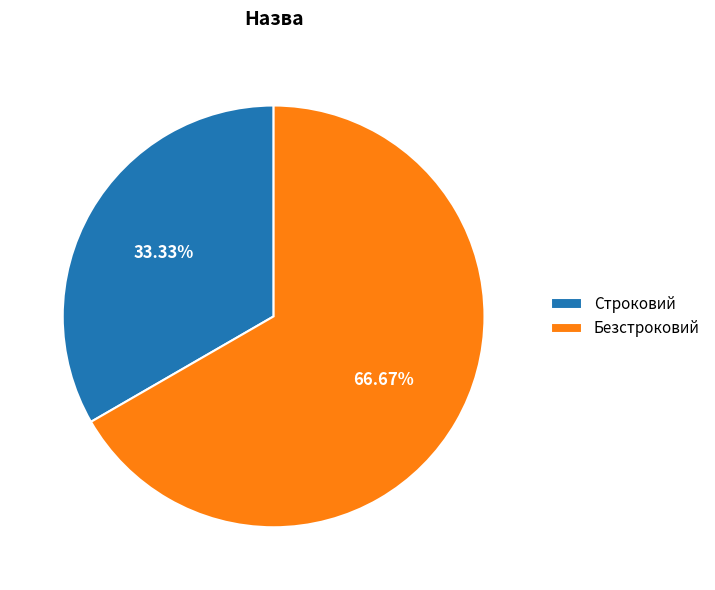

To the nearest percent, what is the difference between the largest and smallest slice percentages?

33%